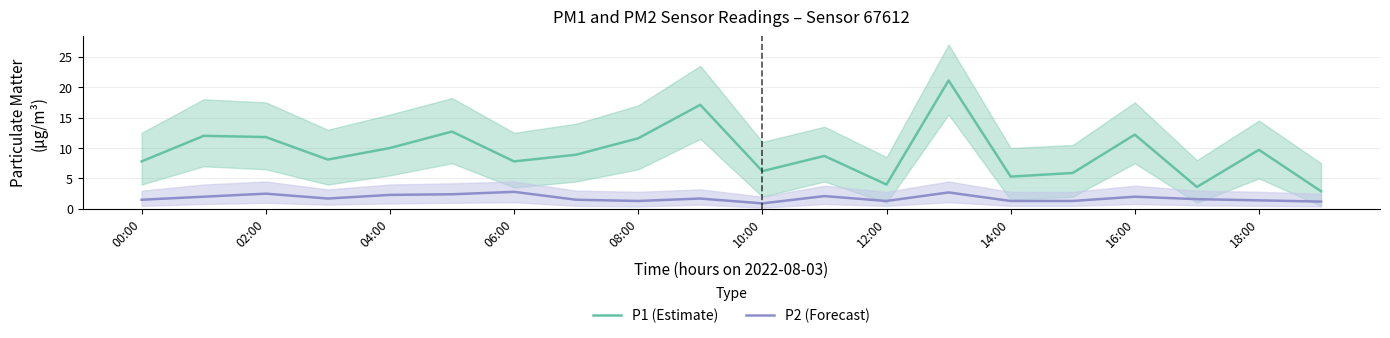

What is the difference between the maximum and minimum values in the P2 (Forecast) series?

1.9